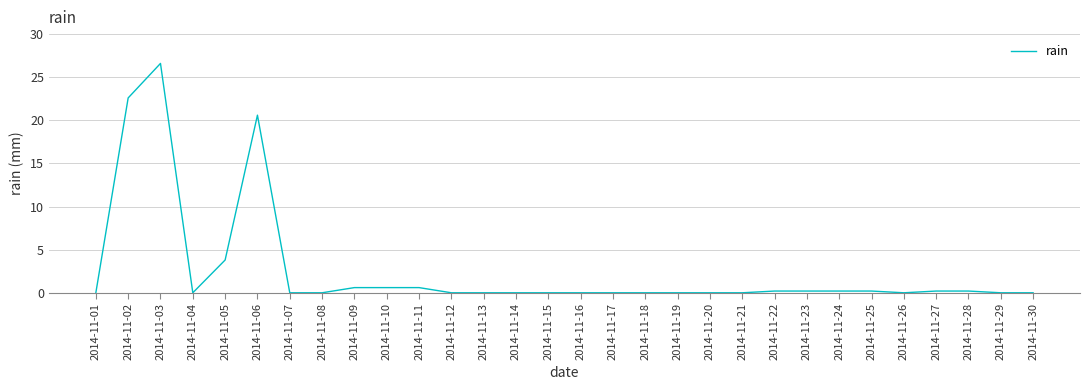

Between 2014-11-05 and 2014-11-29, which is larger?

2014-11-05